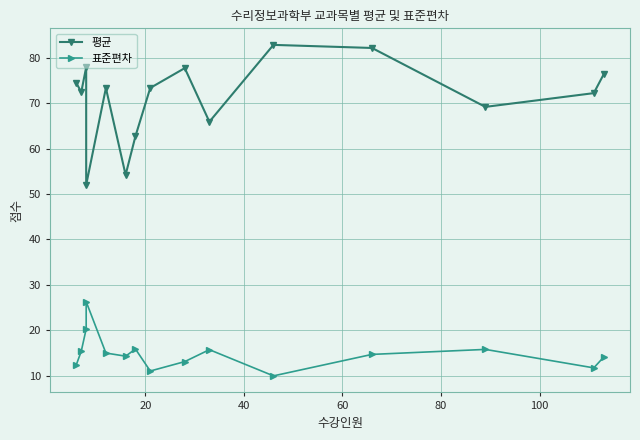

What is the highest value of the 평균 series?

82.9